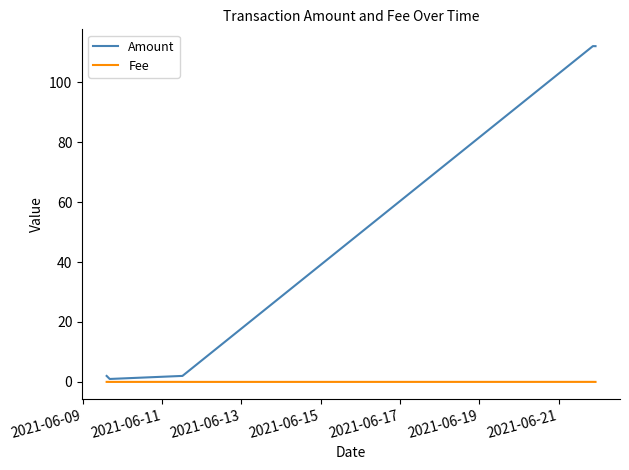

Which series has the widest spread of values?

Amount